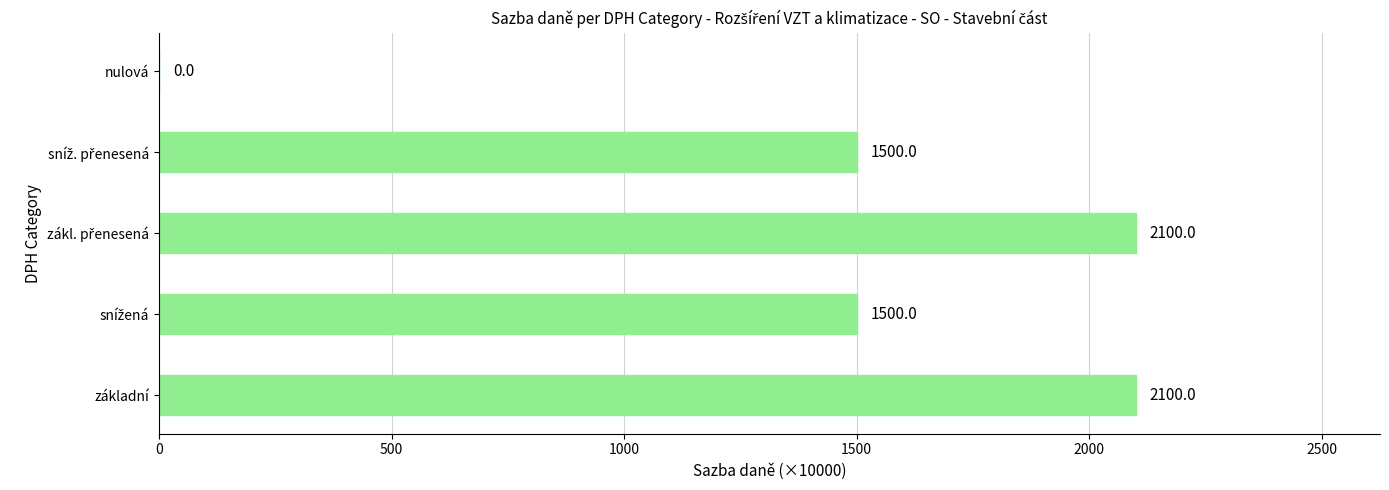

What is the sum of all values?

7200